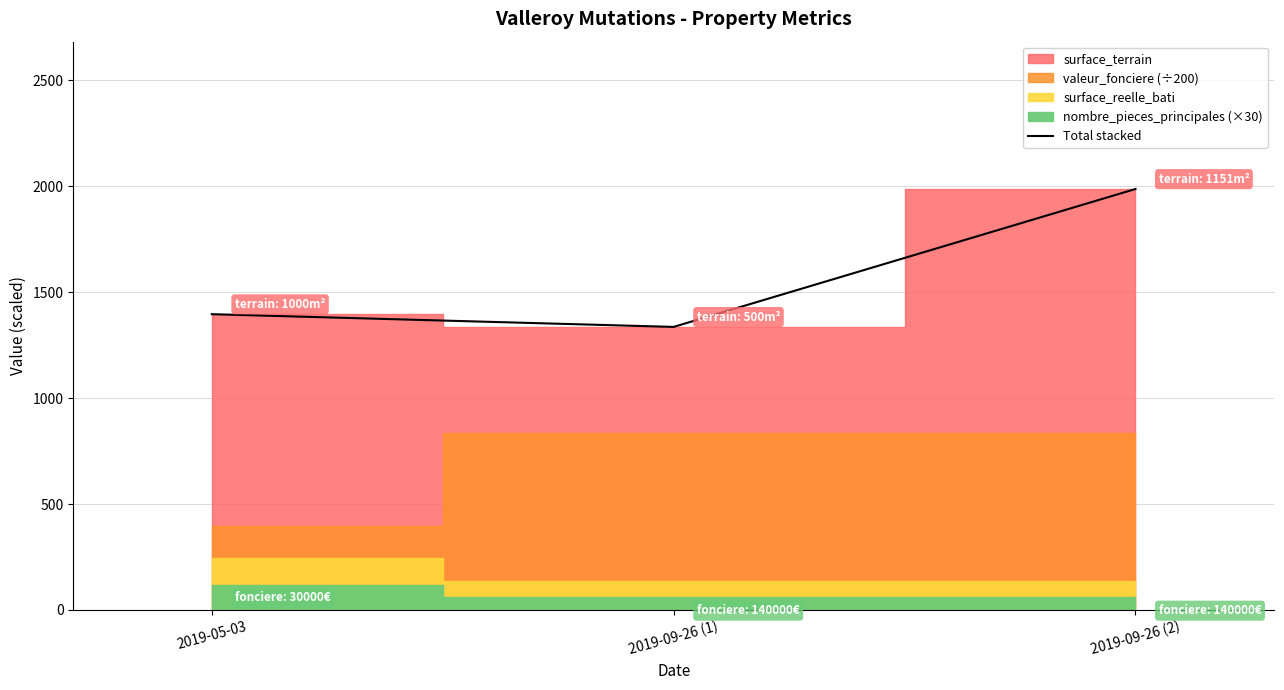

What is the label of the 2nd point from the left?

2019-09-26 (1)